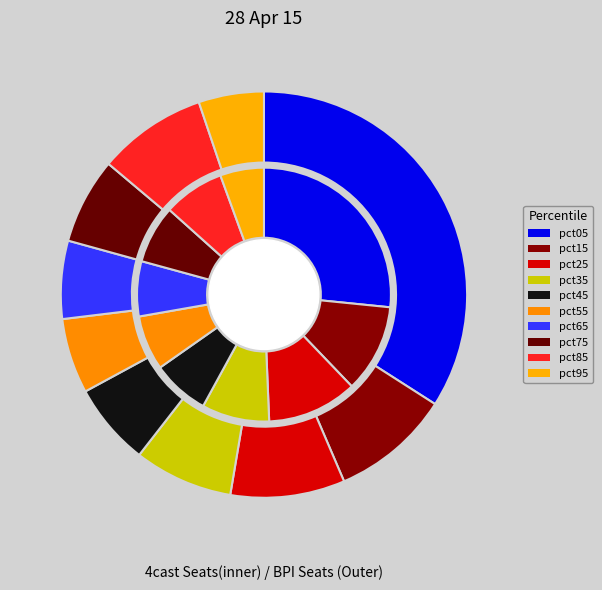

To the nearest percent, what is the difference between the largest and smallest slice percentages?

29%